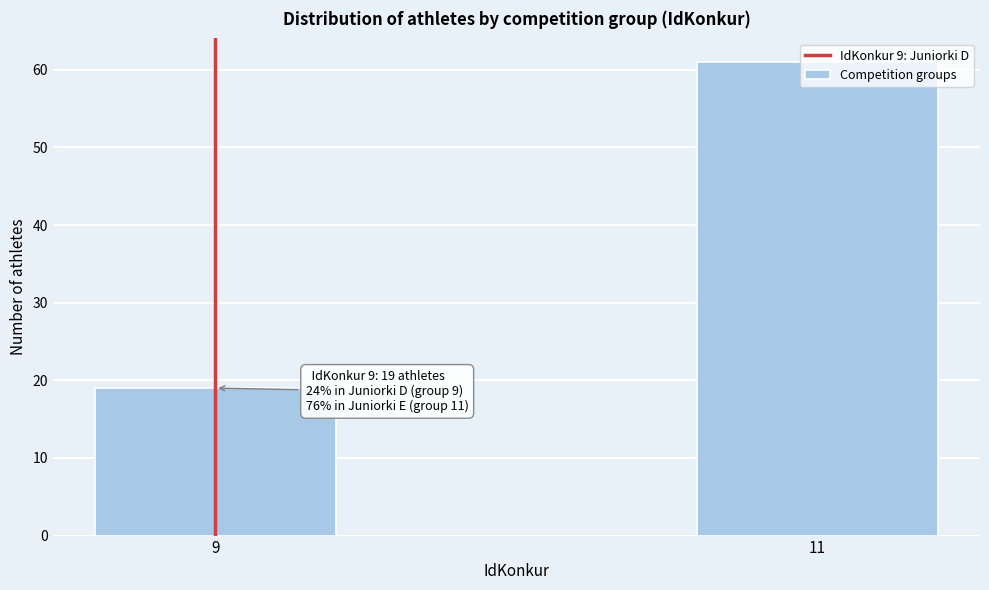

Between 11 and 9, which is larger?

11